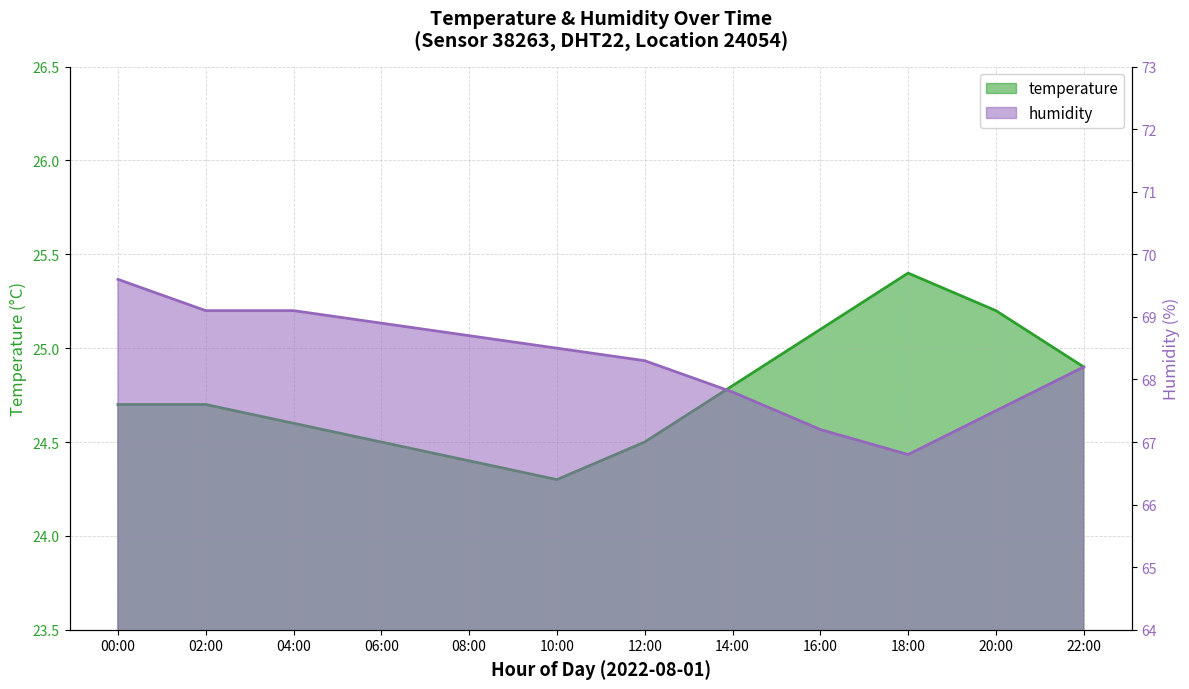

Reading right to left, transcribe all the data shown in this chart.

temperature: 22:00=24.9	20:00=25.2	18:00=25.4	16:00=25.1	14:00=24.8	12:00=24.5	10:00=24.3	08:00=24.4	06:00=24.5	04:00=24.6	02:00=24.7	00:00=24.7
humidity: 22:00=68.2	20:00=67.5	18:00=66.8	16:00=67.2	14:00=67.8	12:00=68.3	10:00=68.5	08:00=68.7	06:00=68.9	04:00=69.1	02:00=69.1	00:00=69.6